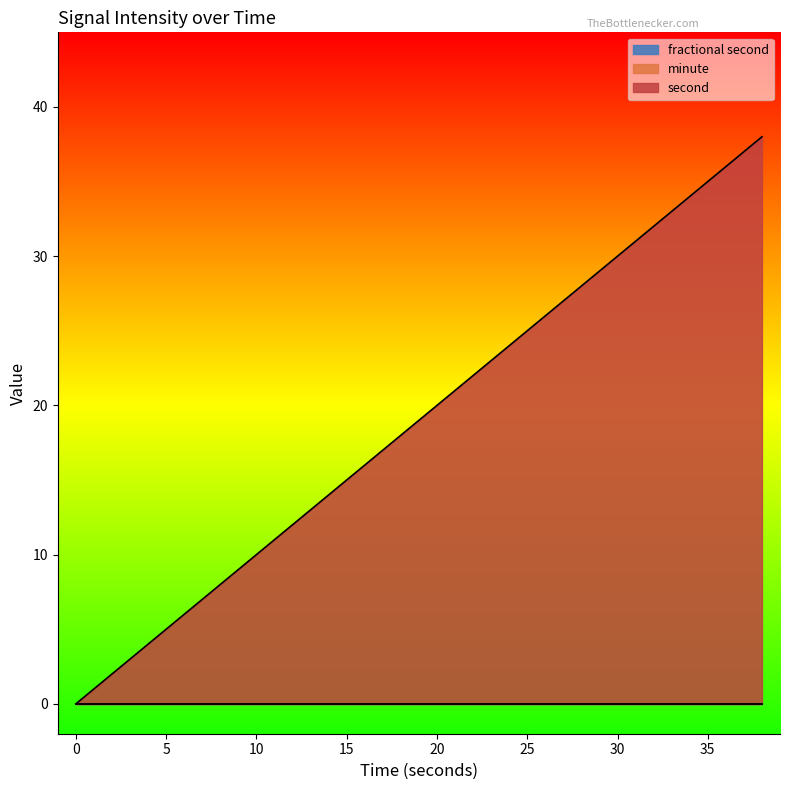

True or false: minute and fractional second cross at least once.

False